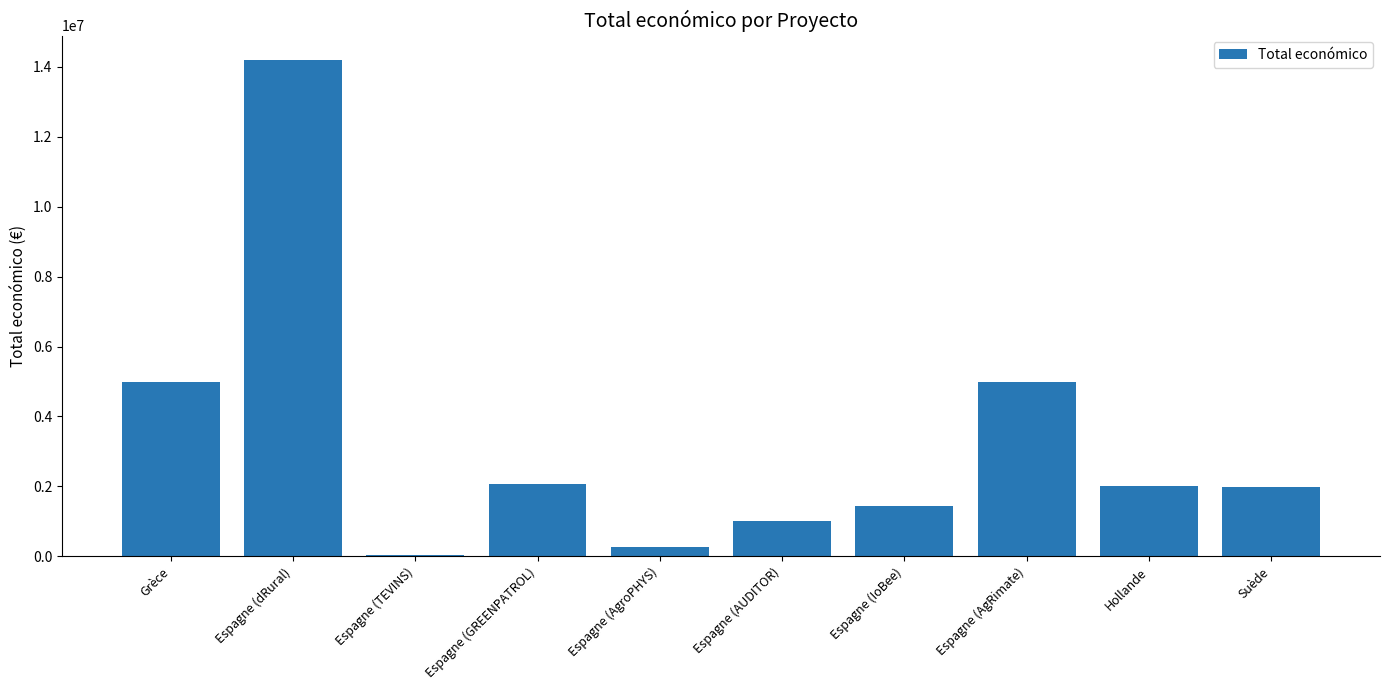

What is the change in value from Espagne (dRural) to Espagne (TEVINS)?

-14136402